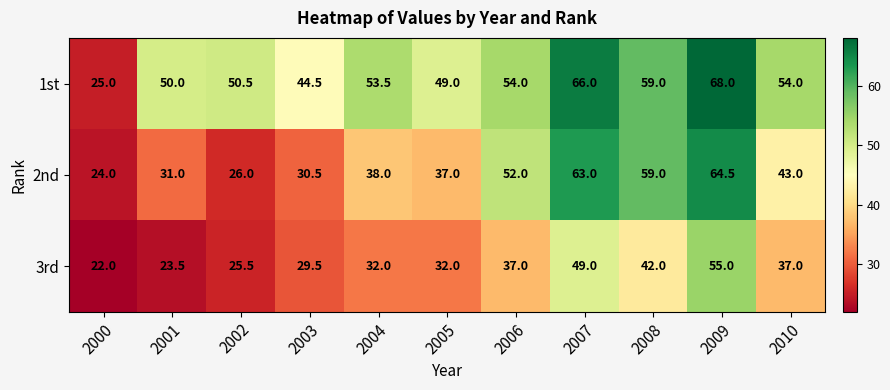

Which category has the highest value across all series?

2009